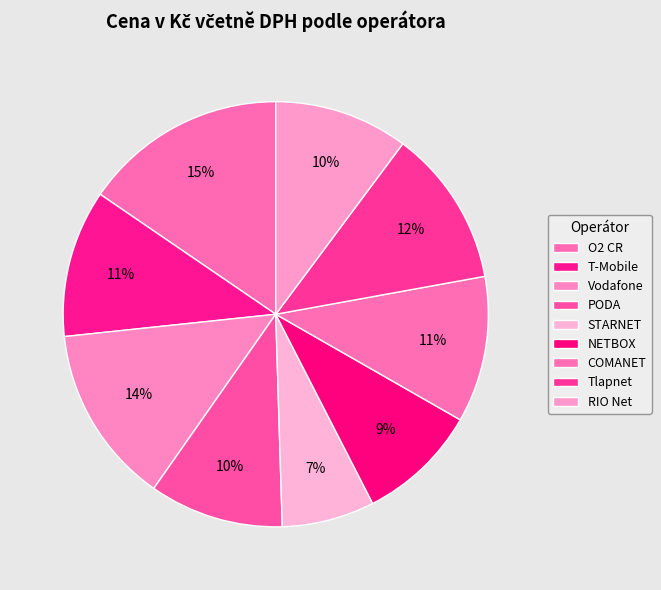

What is the change in value from T-Mobile to RIO Net?

-50